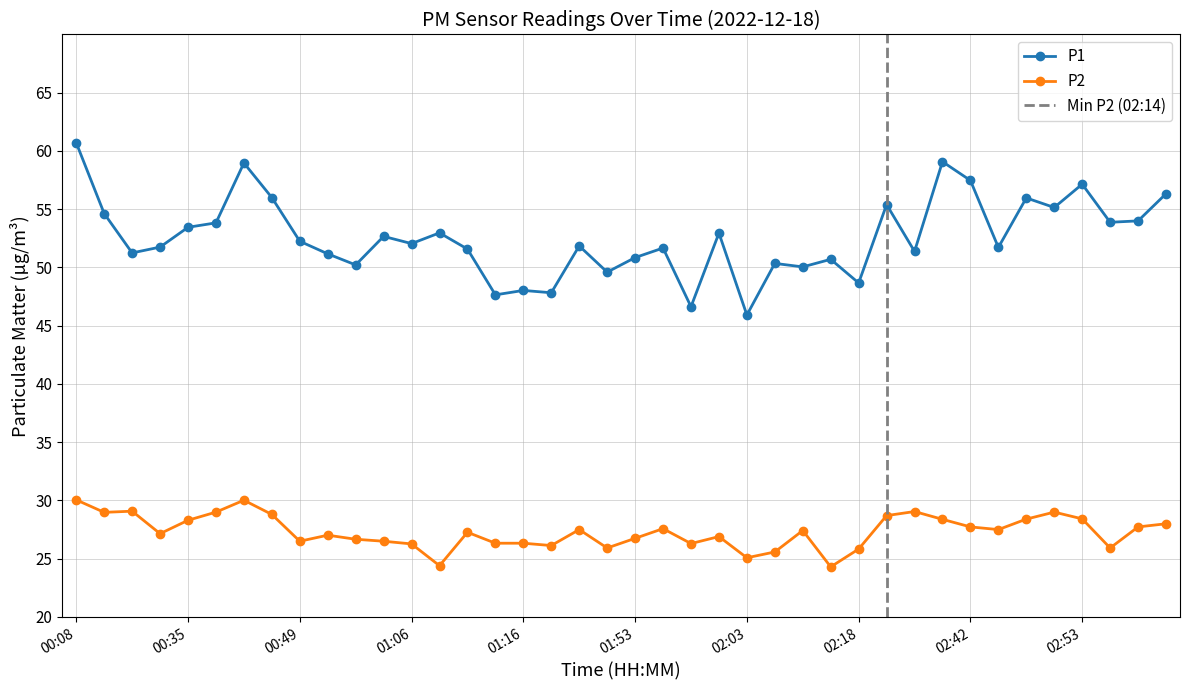

How many values in the P2 series exceed 27?

23